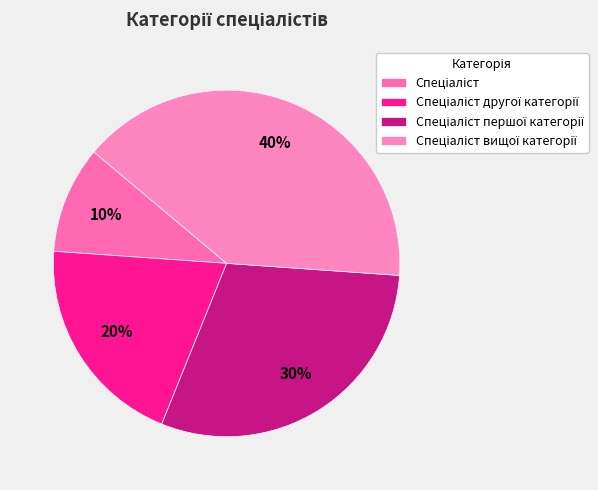

Combined, what portion of the pie is Спеціаліст другої категорії and Спеціаліст?

30.0%